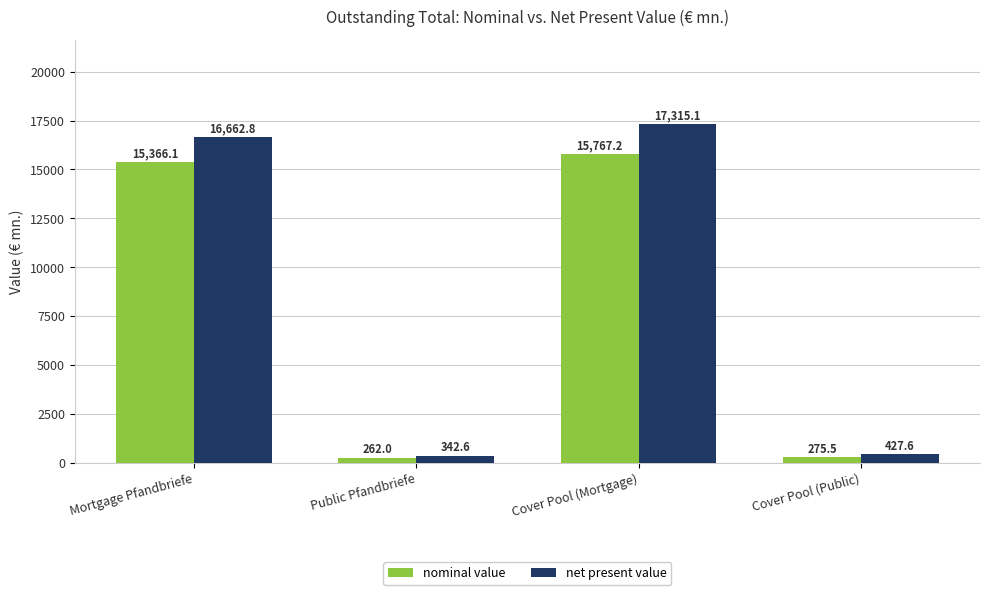

List the series in order of their peak value, highest first.

net present value, nominal value